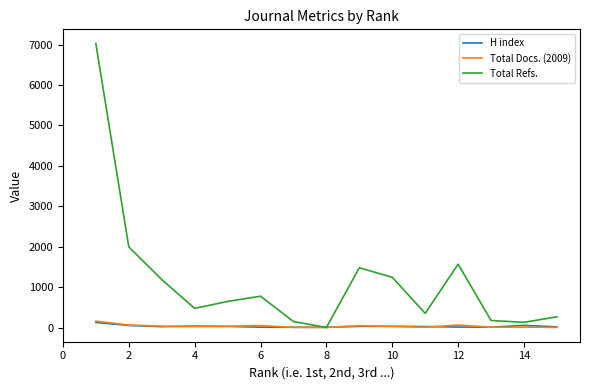

Does the chart have visible grid lines?

No